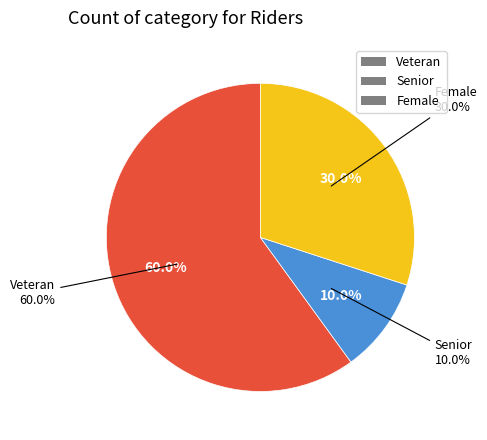

To the nearest percent, what portion does Veteran represent?

60%